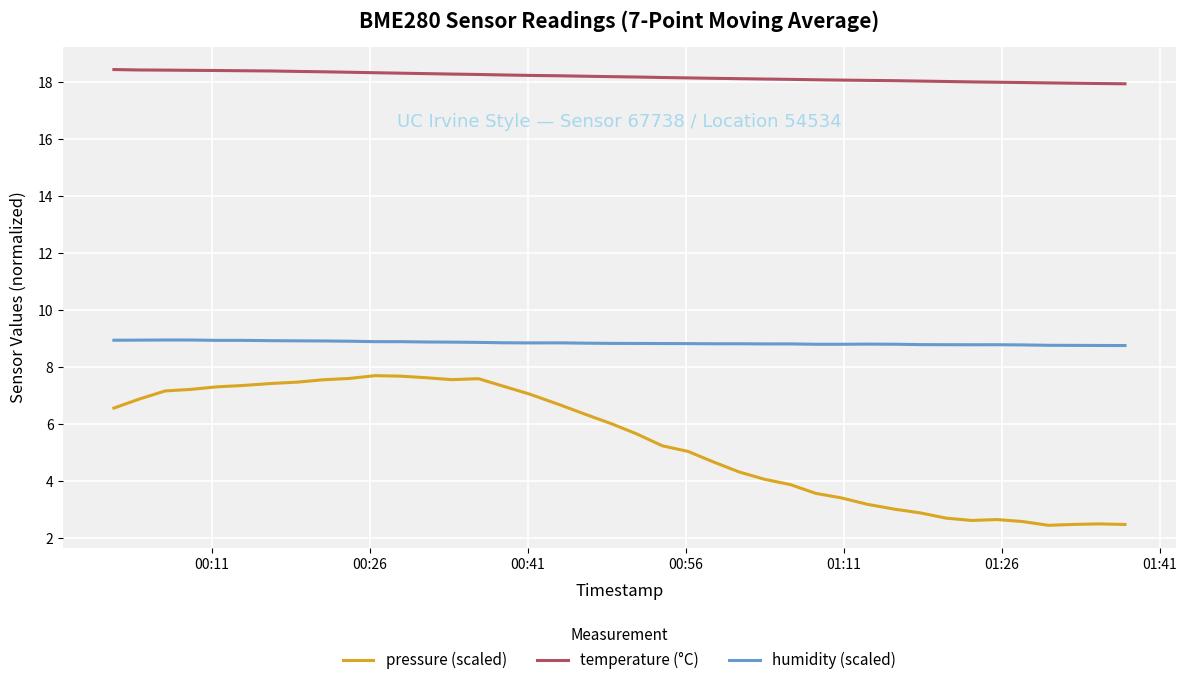

Which series has the largest total across all categories?

temperature (°C)